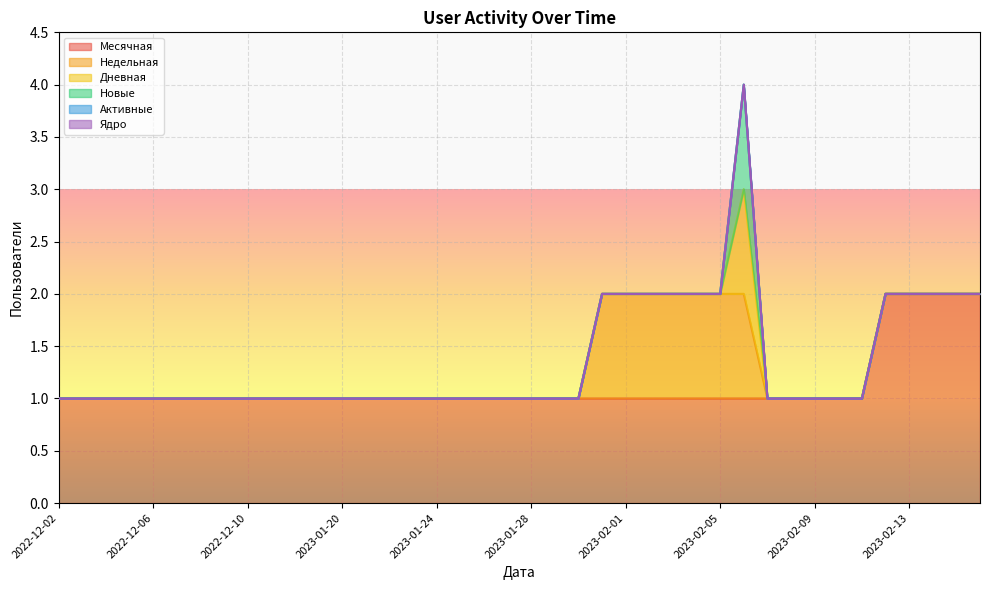

Which series changed the most between 2023-01-19 and 2023-02-03?

Недельная